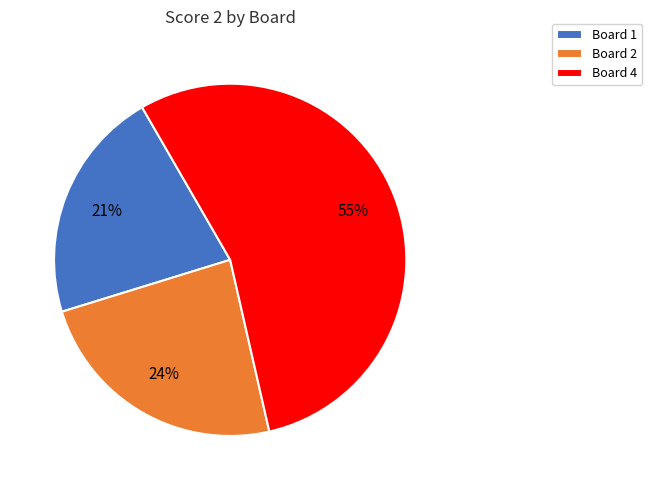

To the nearest percent, what is the combined percentage of Board 2 and Board 1?

45%